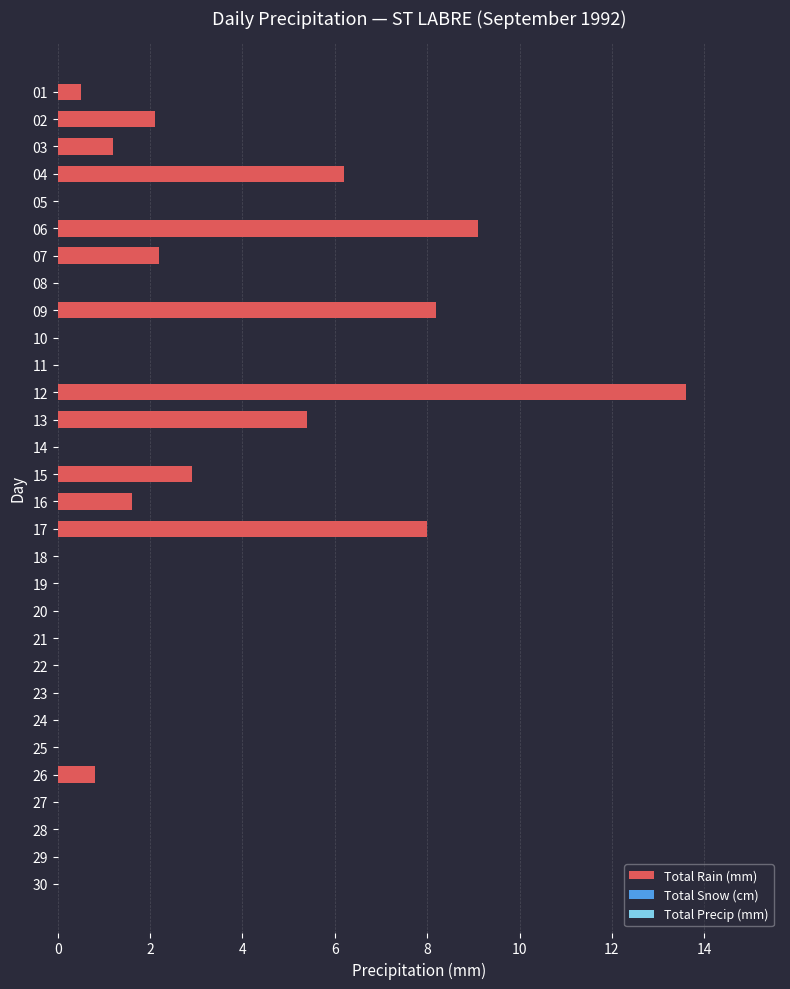

What is the change in value from 07 to 19?

-2.2